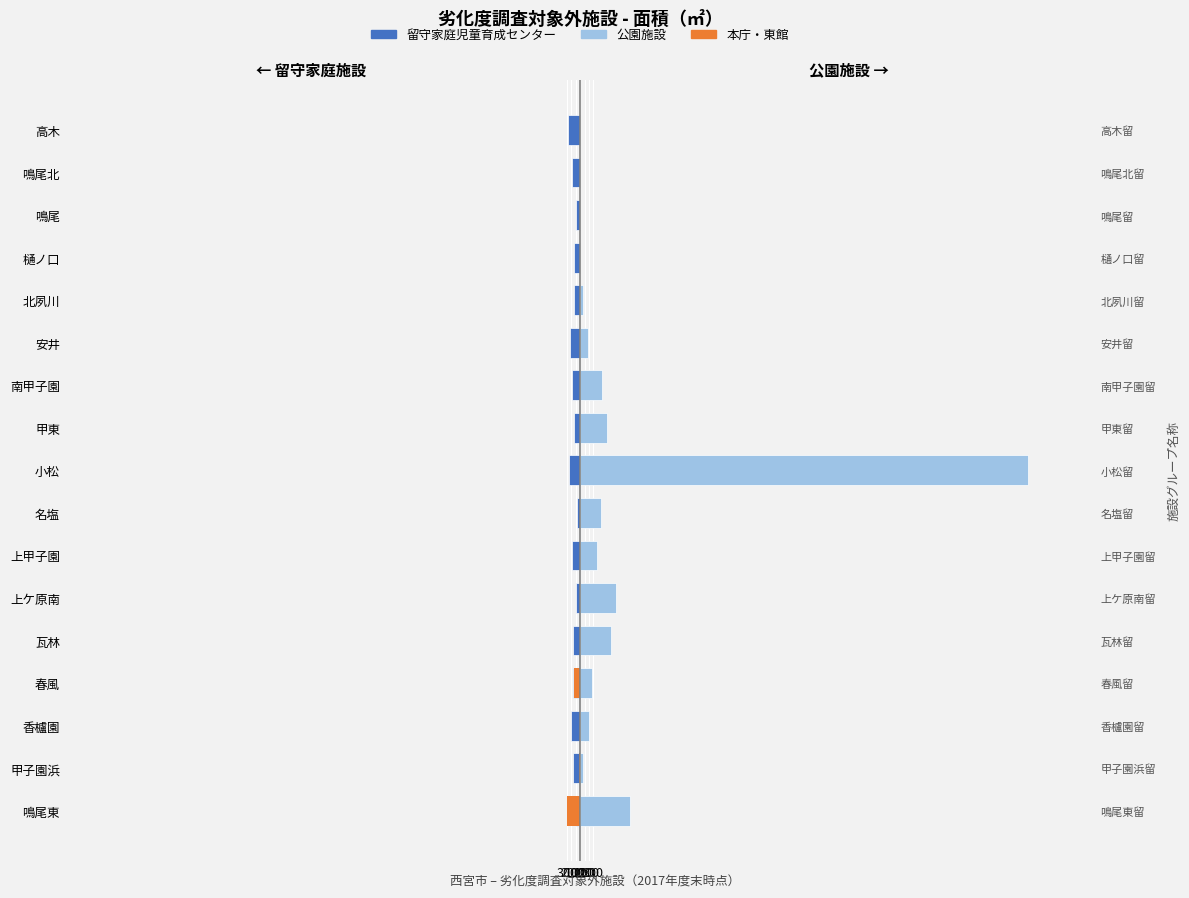

List the series in order of their peak value, lowest first.

留守家庭児童育成センター（左）, 本庁・東館（強調）, 公園施設（右）